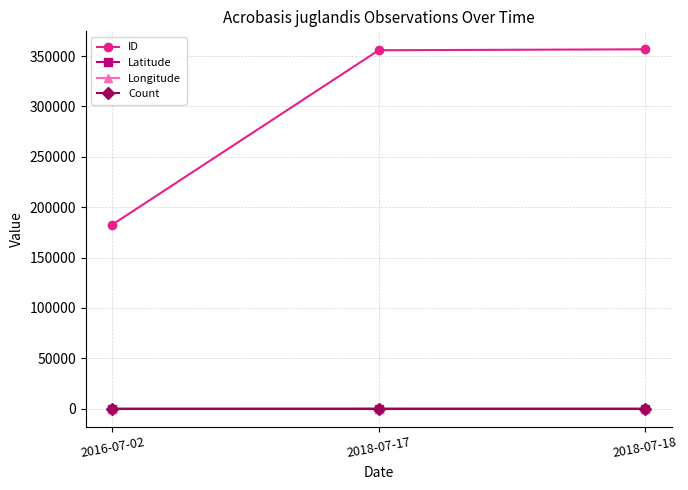

What is the label of the 1st point from the right?

2018-07-18